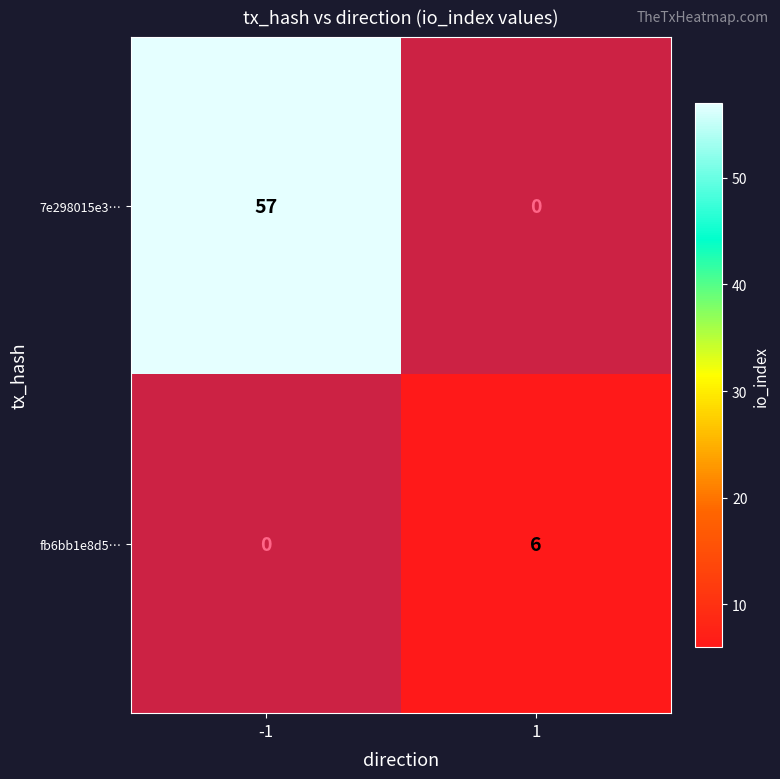

The value of fb6bb1e8d5… at 1 is 6. True or false?

True